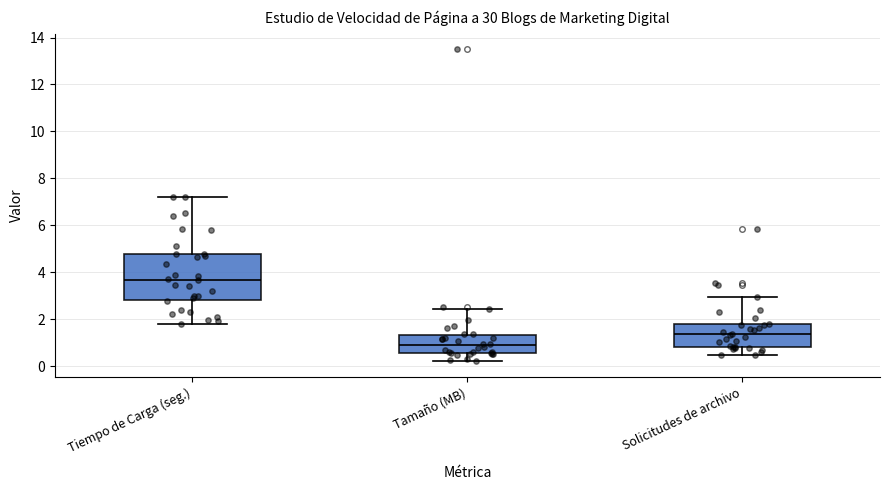

Reading left to right, transcribe this box plot: for each box, give where its median line is, the range the box spans, and where its two whiskers end, as read against the y-axis. The values are not printed on the chart, so give them approximately, as read against the axis.

Tiempo de Carga (seg.): median 3.6, box 2.8 to 4.8, whiskers 1.8 to 7.2
Tamaño (MB): median 0.8, box 0.6 to 1.4, whiskers 0.2 to 2.4
Solicitudes de archivo: median 1.4, box 0.8 to 1.8, whiskers 0.4 to 3.0